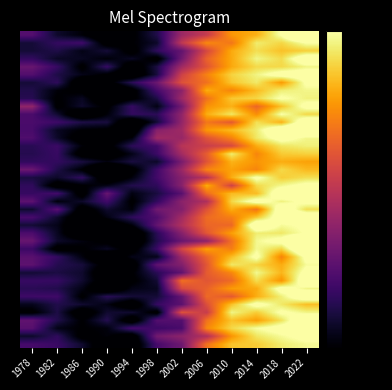

What is the total value across all series at 2014?

-332.9